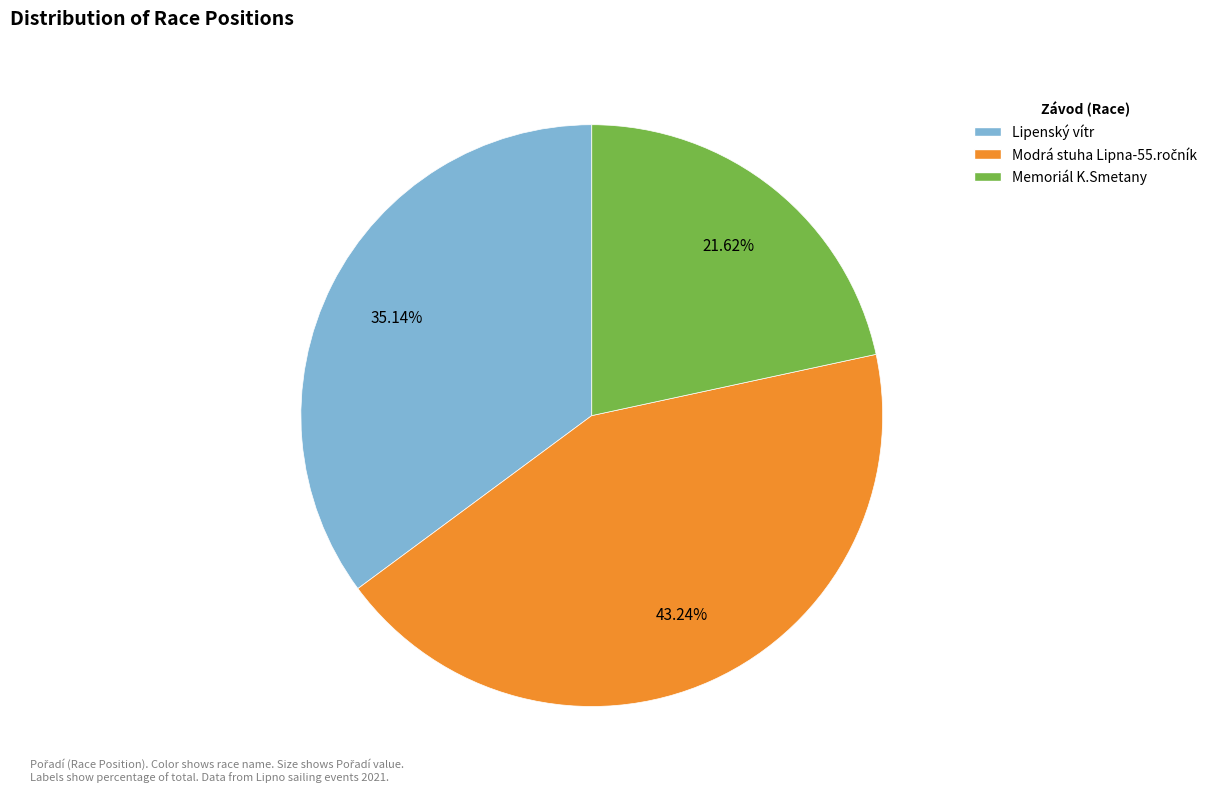

Count the number of slices in the pie.

3